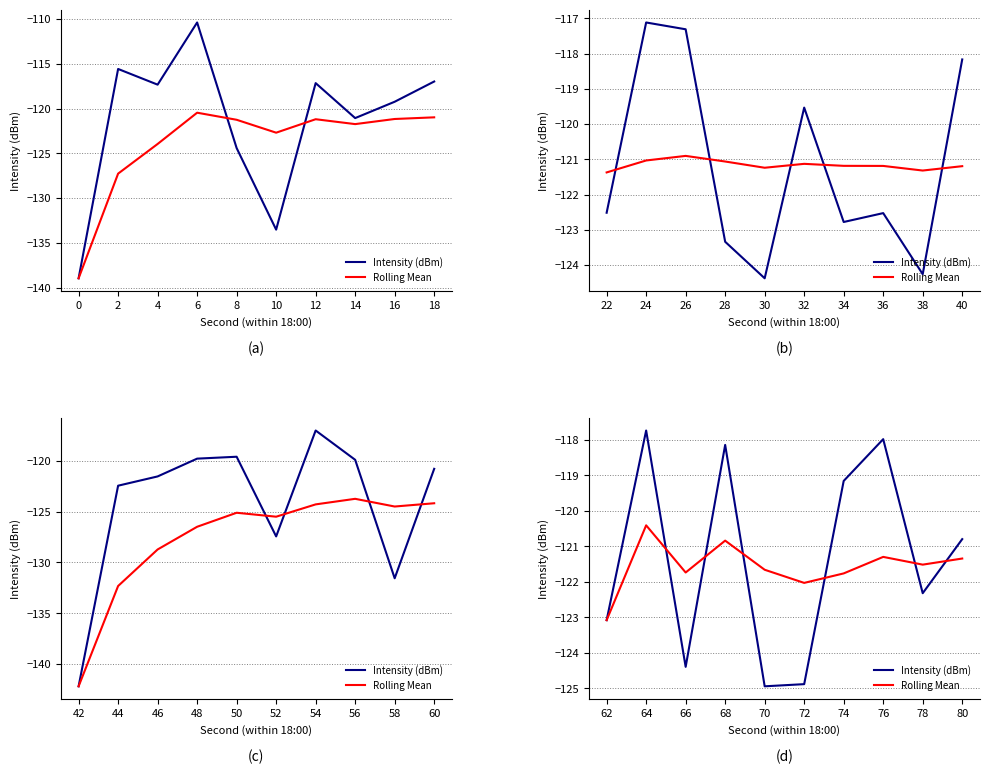

At which category does Intensity (dBm) reach its first local peak?

64